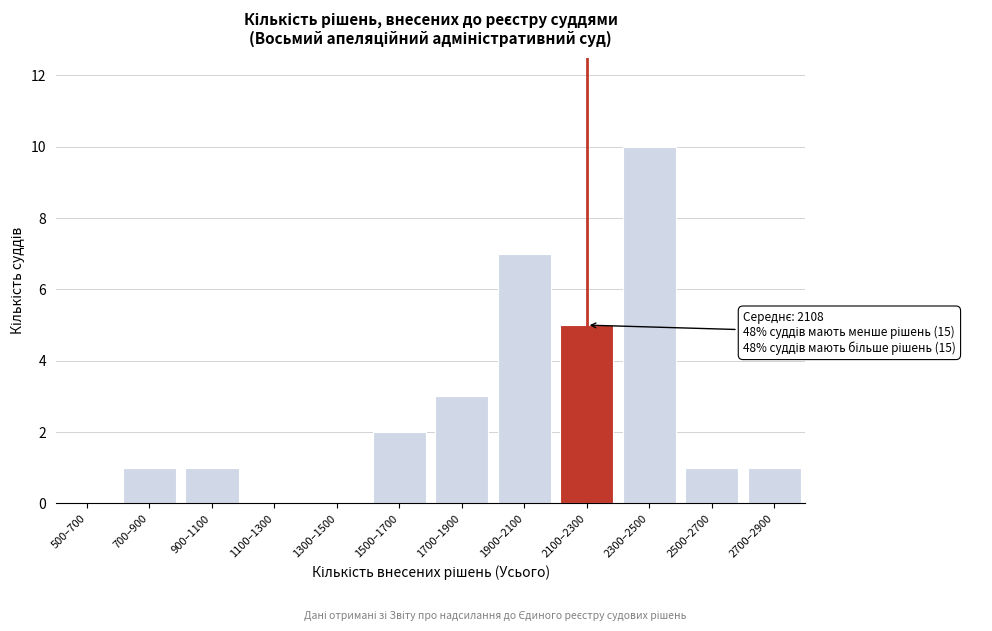

Reading right to left, what are all the values shown in this chart?

2700–2900=1	2500–2700=1	2300–2500=10	2100–2300=5	1900–2100=7	1700–1900=3	1500–1700=2	1300–1500=0	1100–1300=0	900–1100=1	700–900=1	500–700=0